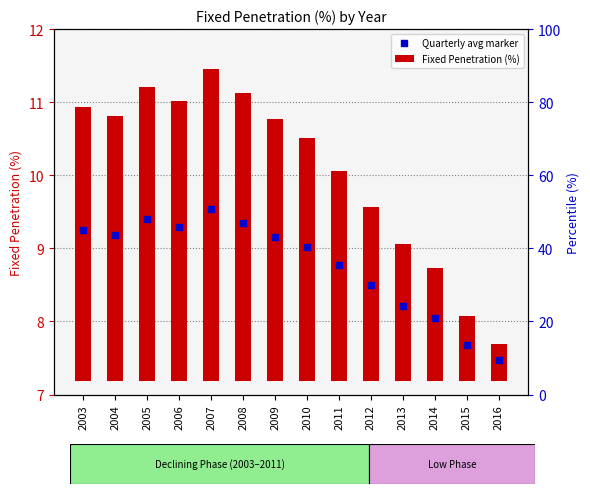

Which series reaches the maximum Y coordinate?

Quarterly avg marker